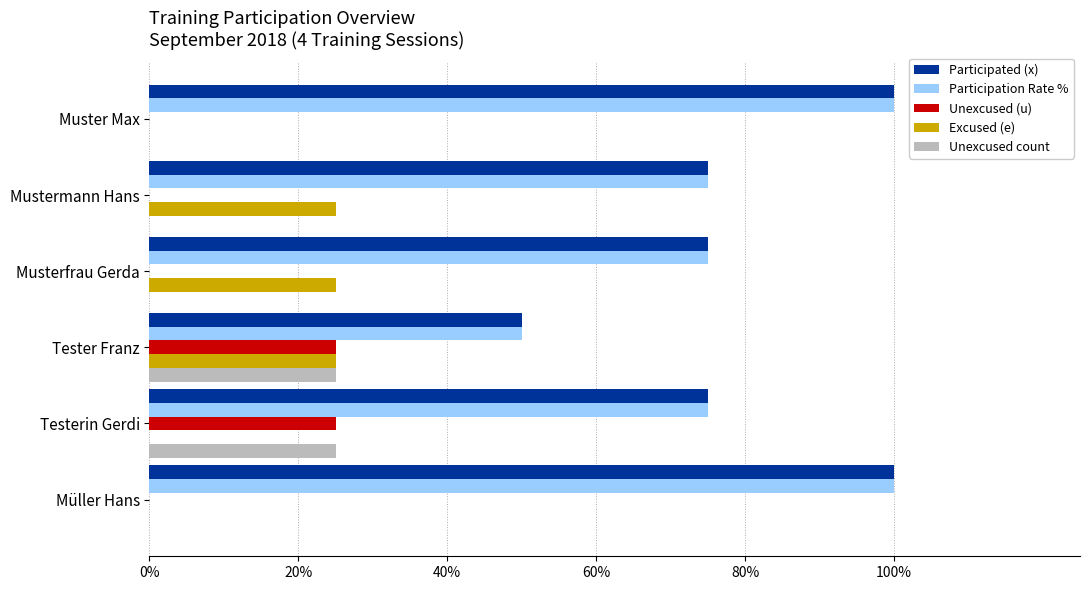

What is the greatest value displayed?

100